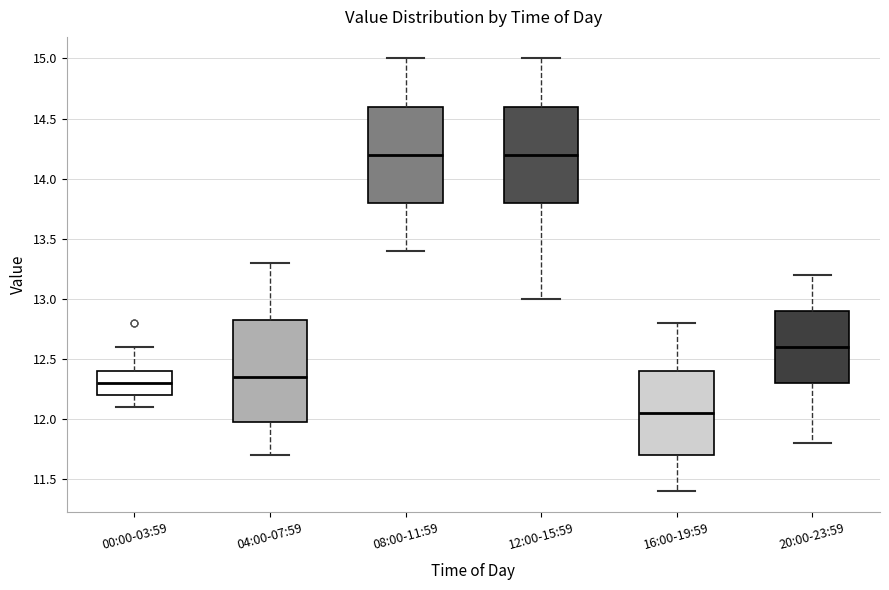

Where does the median line of the box for 00:00-03:59 sit on the y-axis? The values are not printed on the chart, so give them approximately, as read against the axis.

12.30